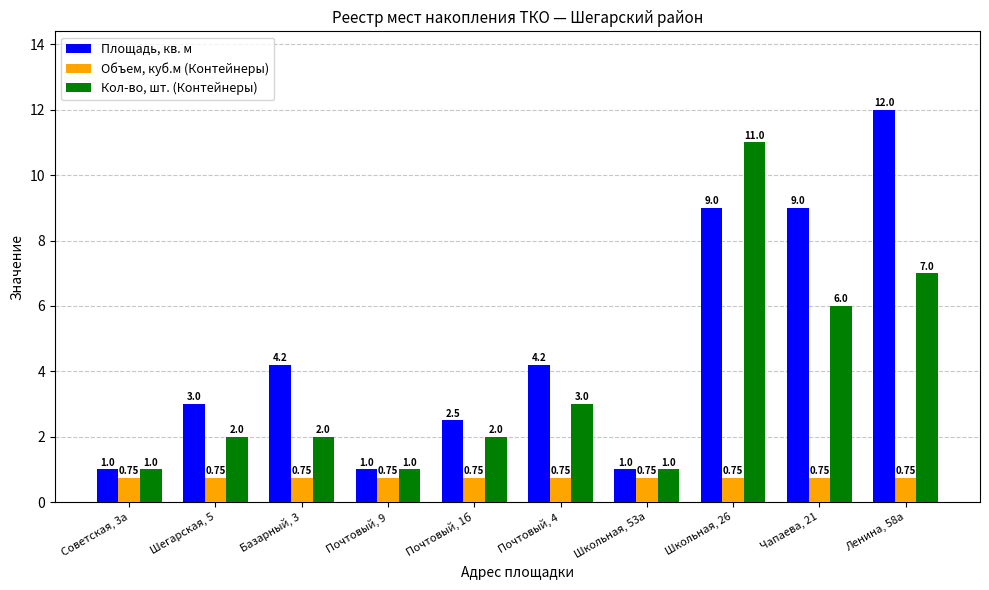

What is the difference between the second highest and second lowest values in the Кол-во, шт. (Контейнеры) series?

6.0